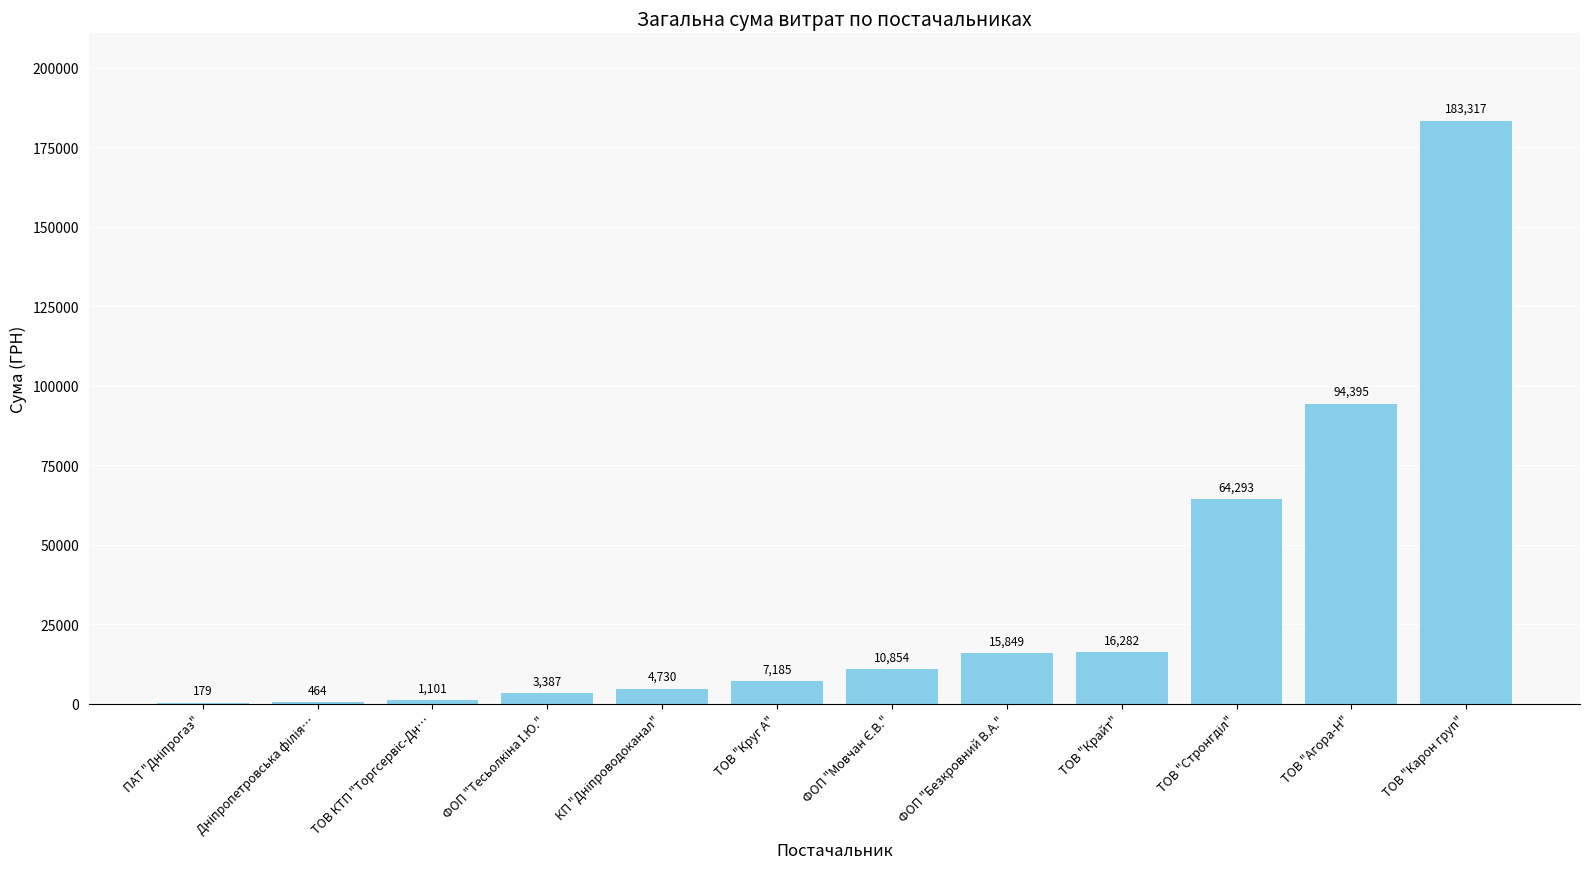

At which category does the chart reach its peak across all series?

ТОВ "Карон груп"